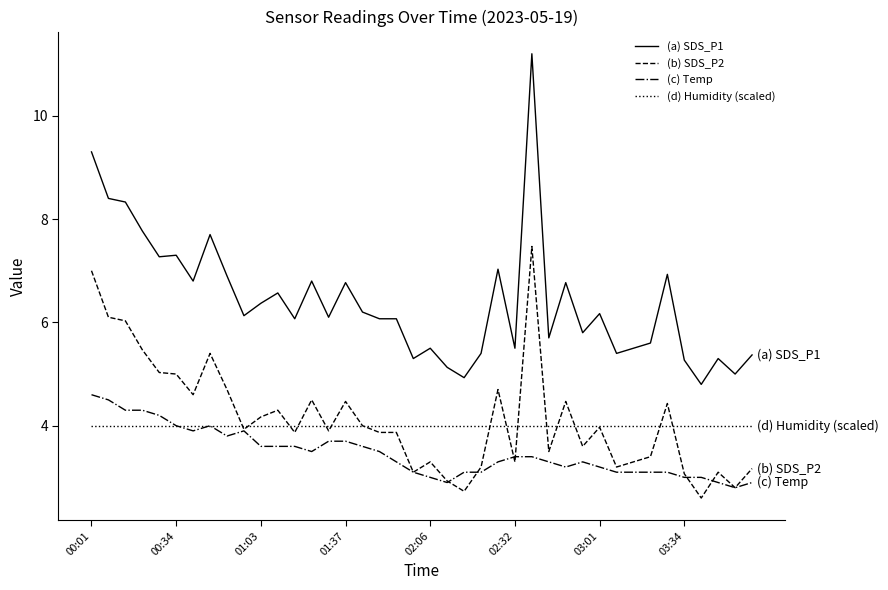

Reading left to right, list all the values displayed in this chart.

(a) SDS_P1: 9.3	8.4	8.3	7.8	7.3	7.3	6.8	7.7	6.9	6.1	6.4	6.6	6.1	6.8	6.1	6.8	6.2	6.1	6.1	5.3	5.5	5.1	4.9	5.4	7.0	5.5	11.2	5.7	6.8	5.8	6.2	5.4	5.5	5.6	6.9	5.3	4.8	5.3	5.0	5.4
(b) SDS_P2: 7.0	6.1	6.0	5.5	5.0	5.0	4.6	5.4	4.7	3.9	4.2	4.3	3.9	4.5	3.9	4.5	4.0	3.9	3.9	3.1	3.3	2.9	2.7	3.2	4.7	3.3	7.5	3.5	4.5	3.6	4.0	3.2	3.3	3.4	4.4	3.1	2.6	3.1	2.8	3.2
(c) Temp: 4.6	4.5	4.3	4.3	4.2	4.0	3.9	4.0	3.8	3.9	3.6	3.6	3.6	3.5	3.7	3.7	3.6	3.5	3.3	3.1	3.0	2.9	3.1	3.1	3.3	3.4	3.4	3.3	3.2	3.3	3.2	3.1	3.1	3.1	3.1	3.0	3.0	2.9	2.8	2.9
(d) Humidity (scaled): 4.0	4.0	4.0	4.0	4.0	4.0	4.0	4.0	4.0	4.0	4.0	4.0	4.0	4.0	4.0	4.0	4.0	4.0	4.0	4.0	4.0	4.0	4.0	4.0	4.0	4.0	4.0	4.0	4.0	4.0	4.0	4.0	4.0	4.0	4.0	4.0	4.0	4.0	4.0	4.0